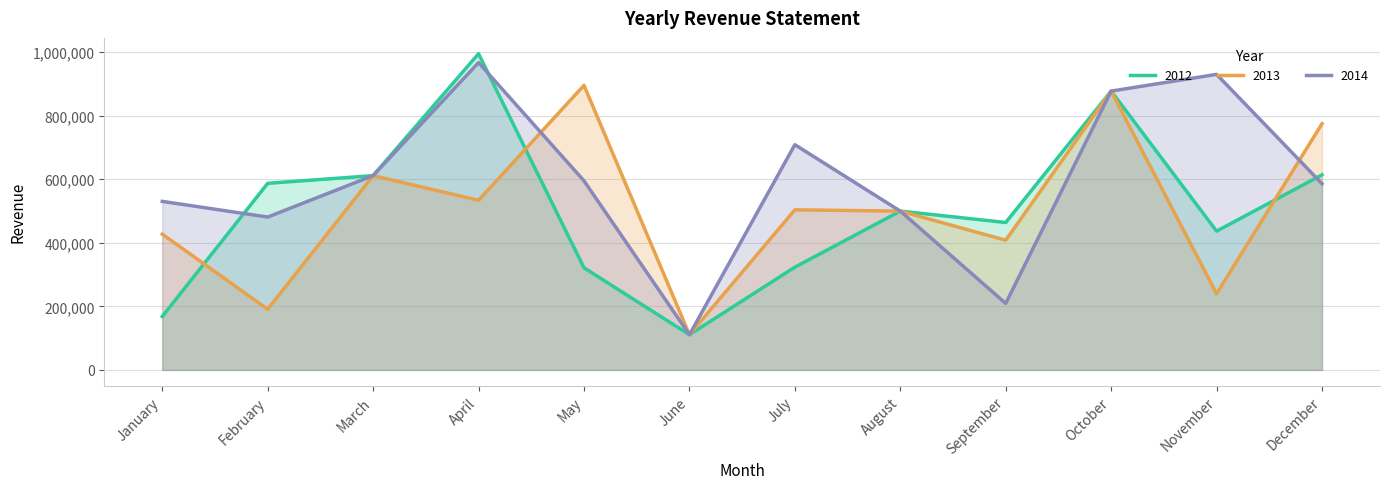

What are all the series names shown in the legend?

2012, 2013, 2014